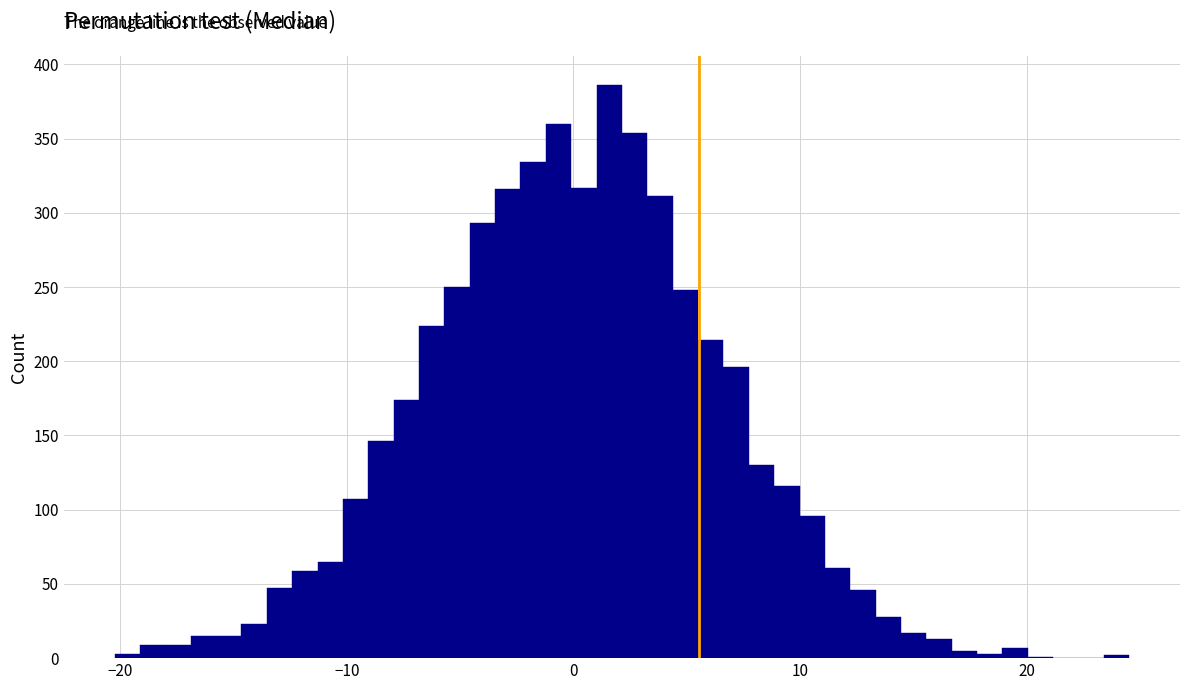

Around what value on the x-axis is the tallest bar? Give the approximate position of its centre, as read against the axis.

2